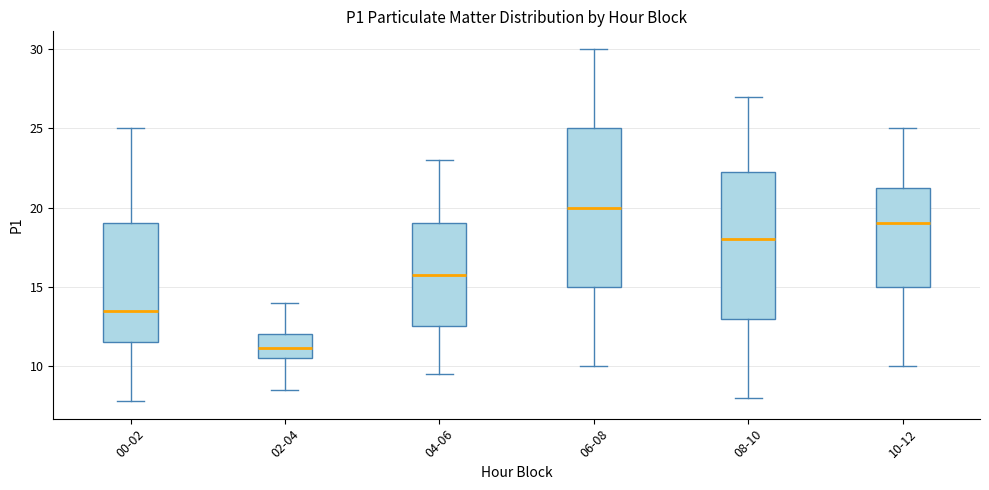

Reading left to right, transcribe this box plot: for each box, give where its median line is, the range the box spans, and where its two whiskers end, as read against the y-axis. The values are not printed on the chart, so give them approximately, as read against the axis.

00-02: median 13.5, box 11.5 to 19.0, whiskers 8.0 to 25.0
02-04: median 11.0, box 10.5 to 12.0, whiskers 8.5 to 14.0
04-06: median 16.0, box 12.5 to 19.0, whiskers 9.5 to 23.0
06-08: median 20.0, box 15.0 to 25.0, whiskers 10.0 to 30.0
08-10: median 18.0, box 13.0 to 22.5, whiskers 8.0 to 27.0
10-12: median 19.0, box 15.0 to 21.5, whiskers 10.0 to 25.0